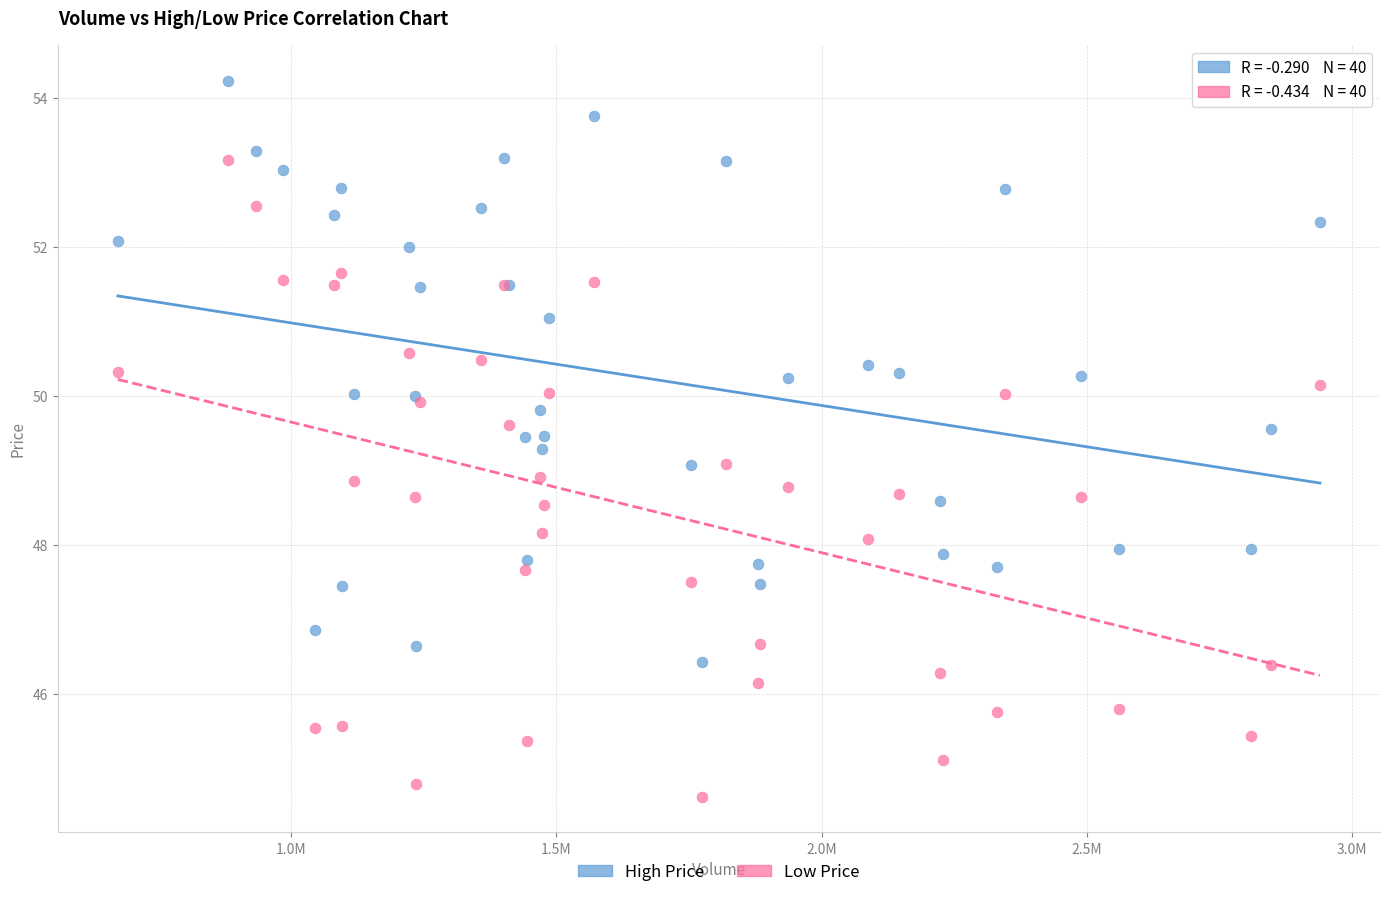

Which series has the largest Y range (max minus min)?

Low Price